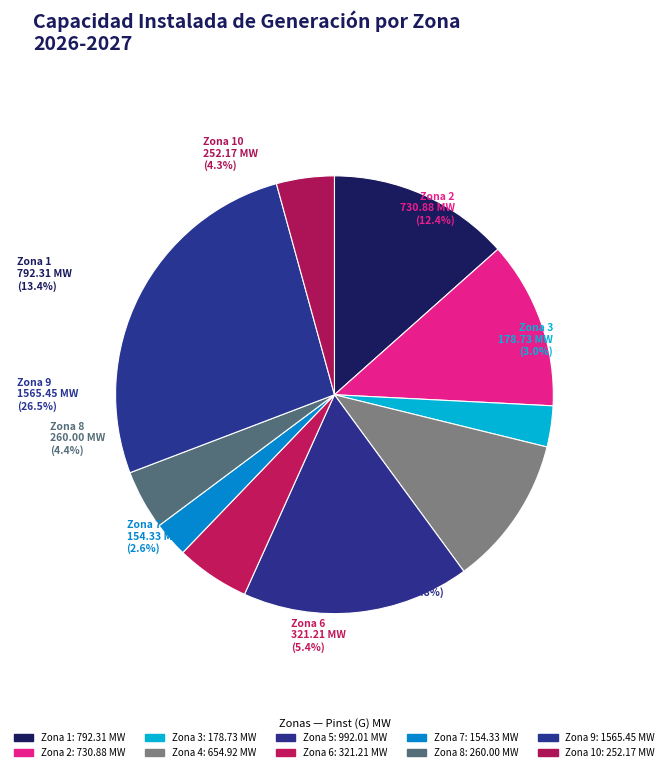

How many segments does this pie chart have?

10